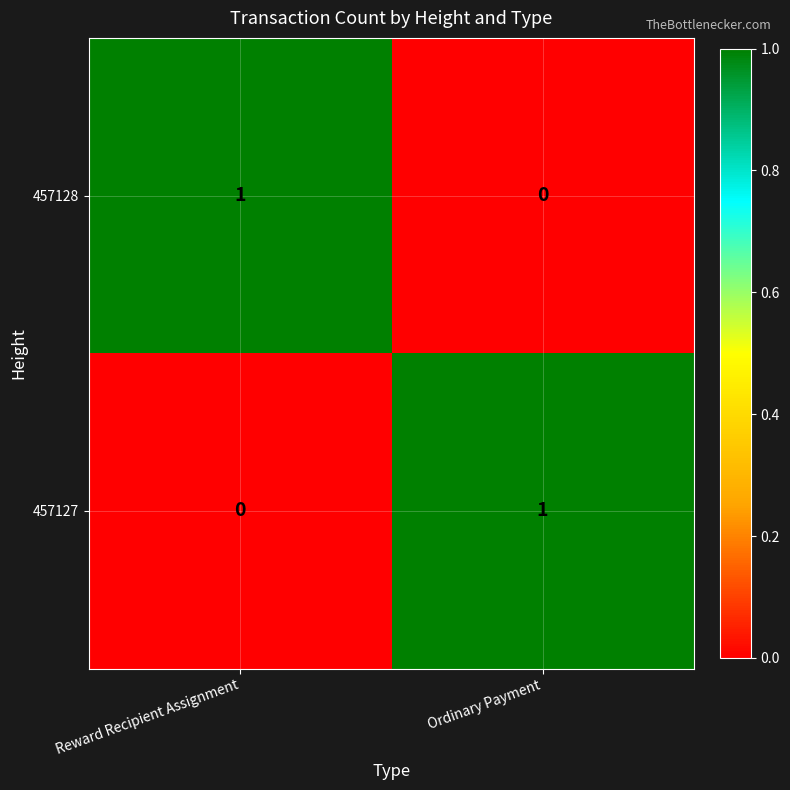

How many values in the 457127 series are below 1?

1